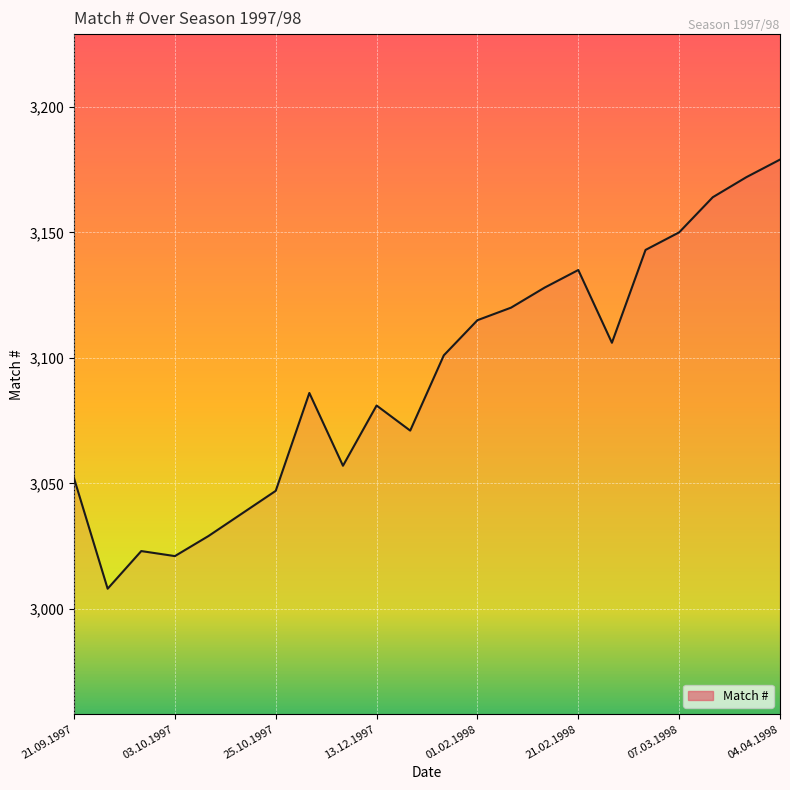

What is the smallest value displayed?

3008